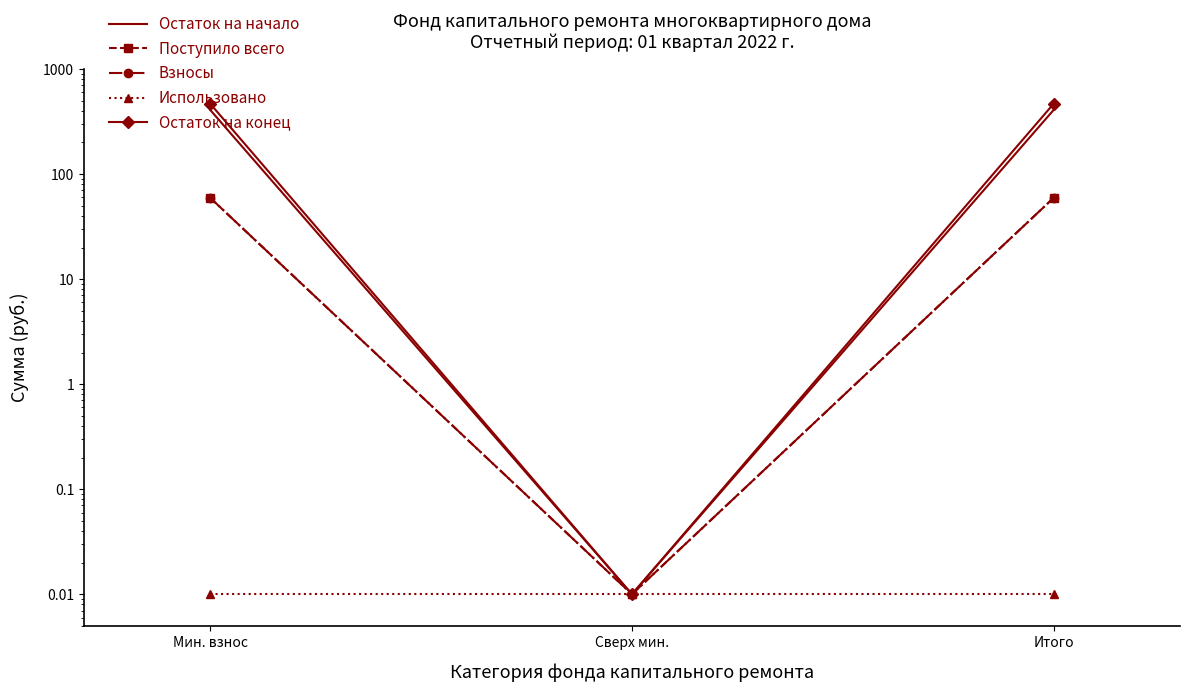

How many lines are shown in the chart?

5